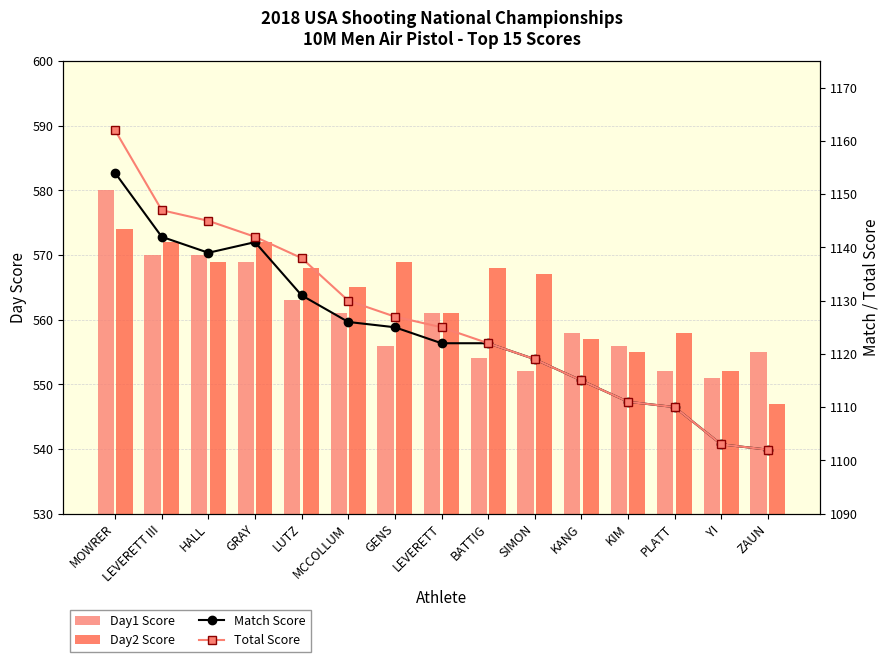

Rank the series by their maximum value, from highest to lowest.

Total Score, Match Score, Day1 Score, Day2 Score